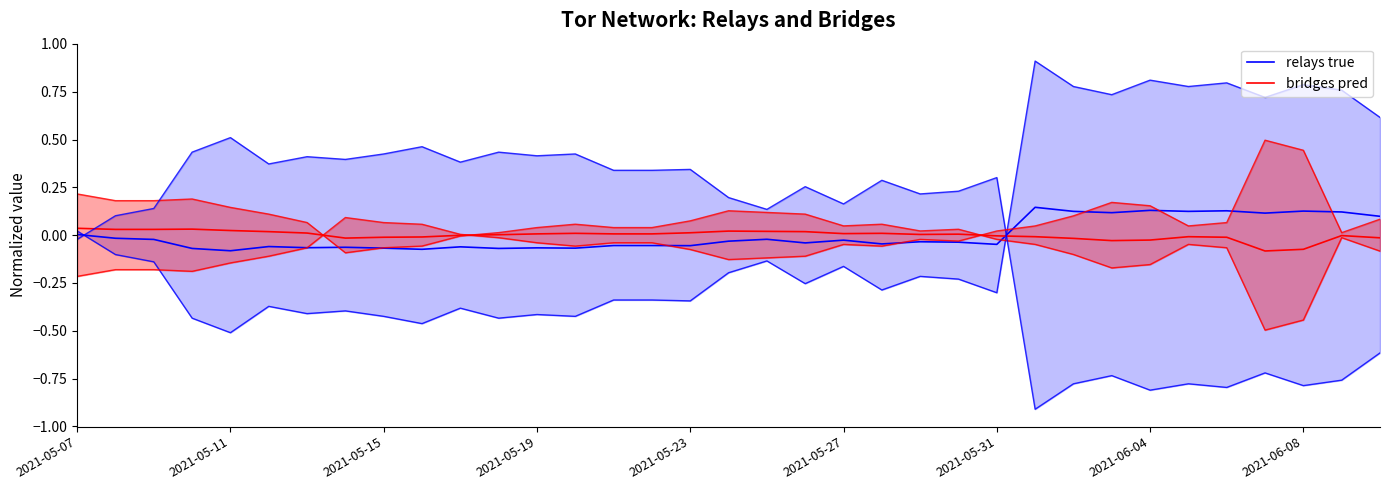

How many values in the bridges pred series exceed 0?

20